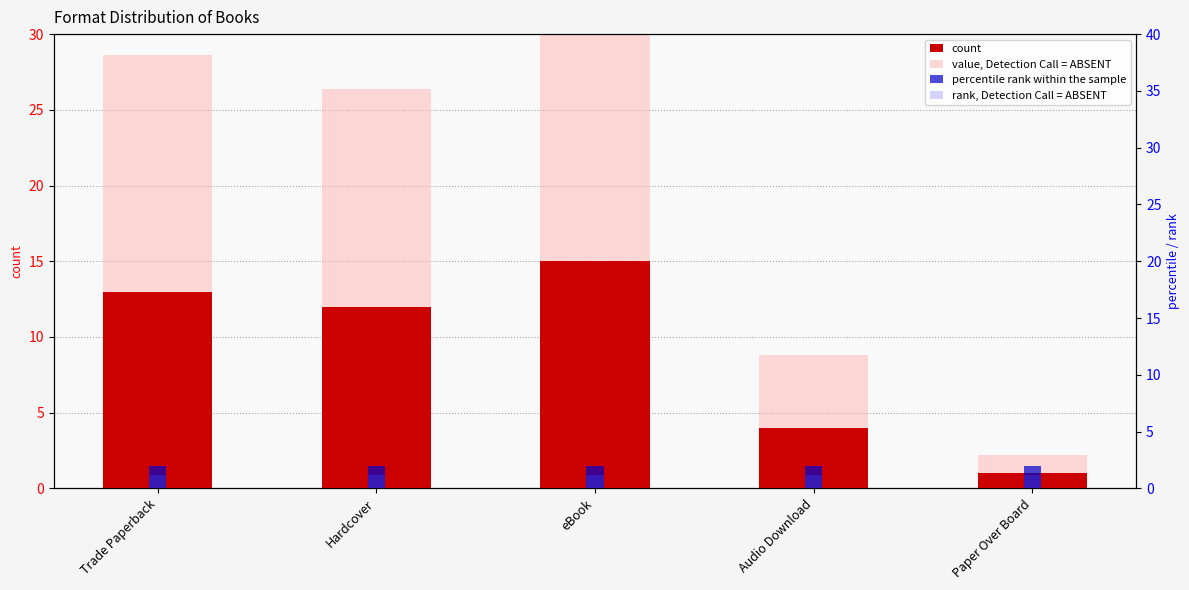

At which label is percentile rank within the sample closest to 2?

Trade Paperback